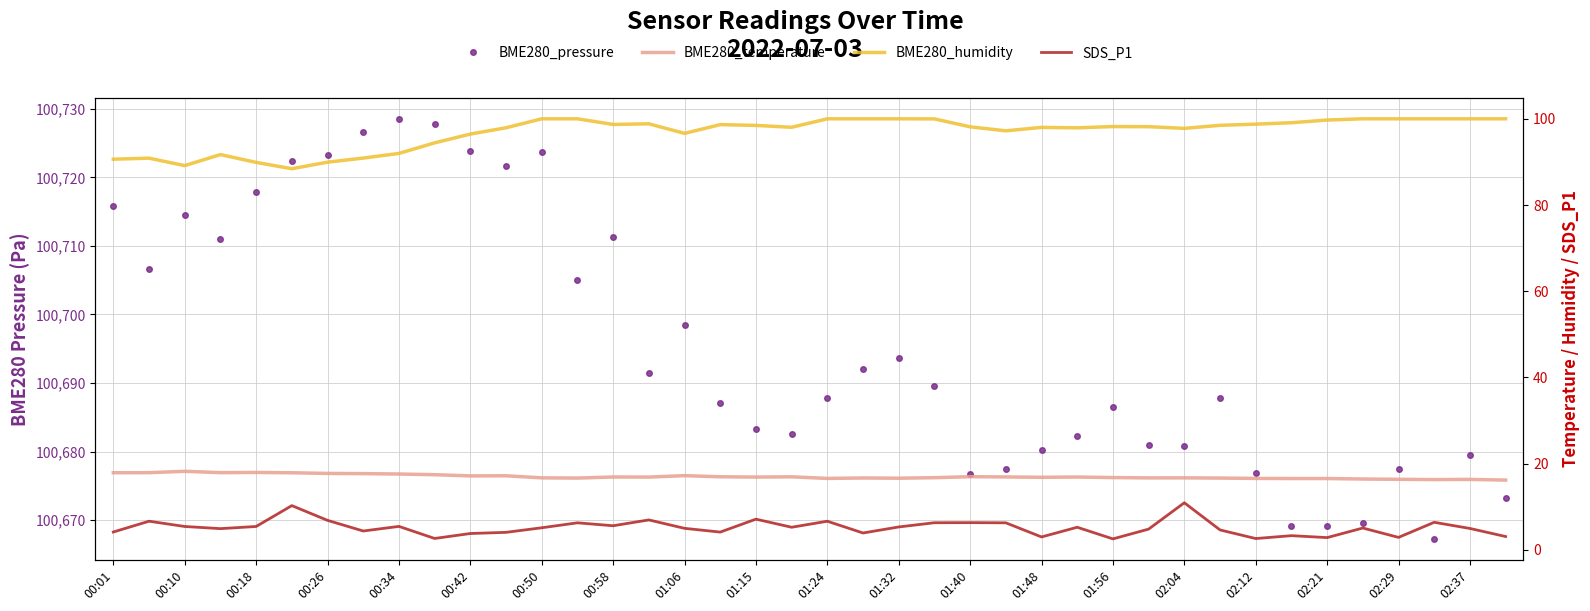

What is the difference between the highest and lowest values at 02:04?

100684.6